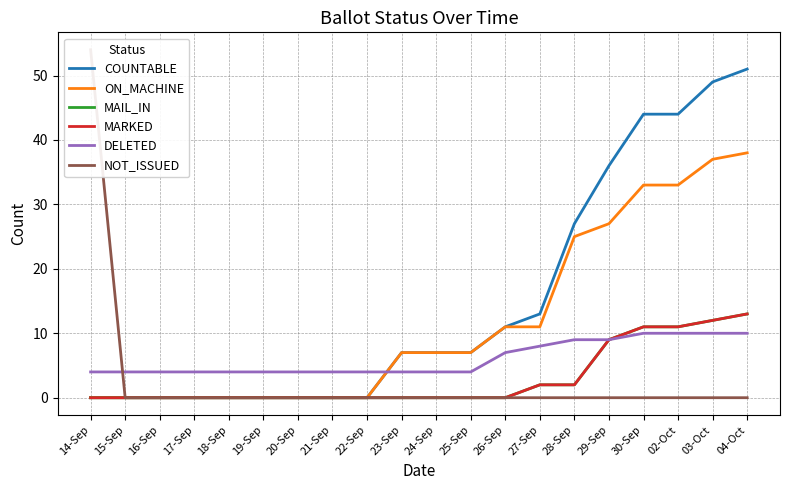

What is the difference between the highest and lowest values at 29-Sep?

36